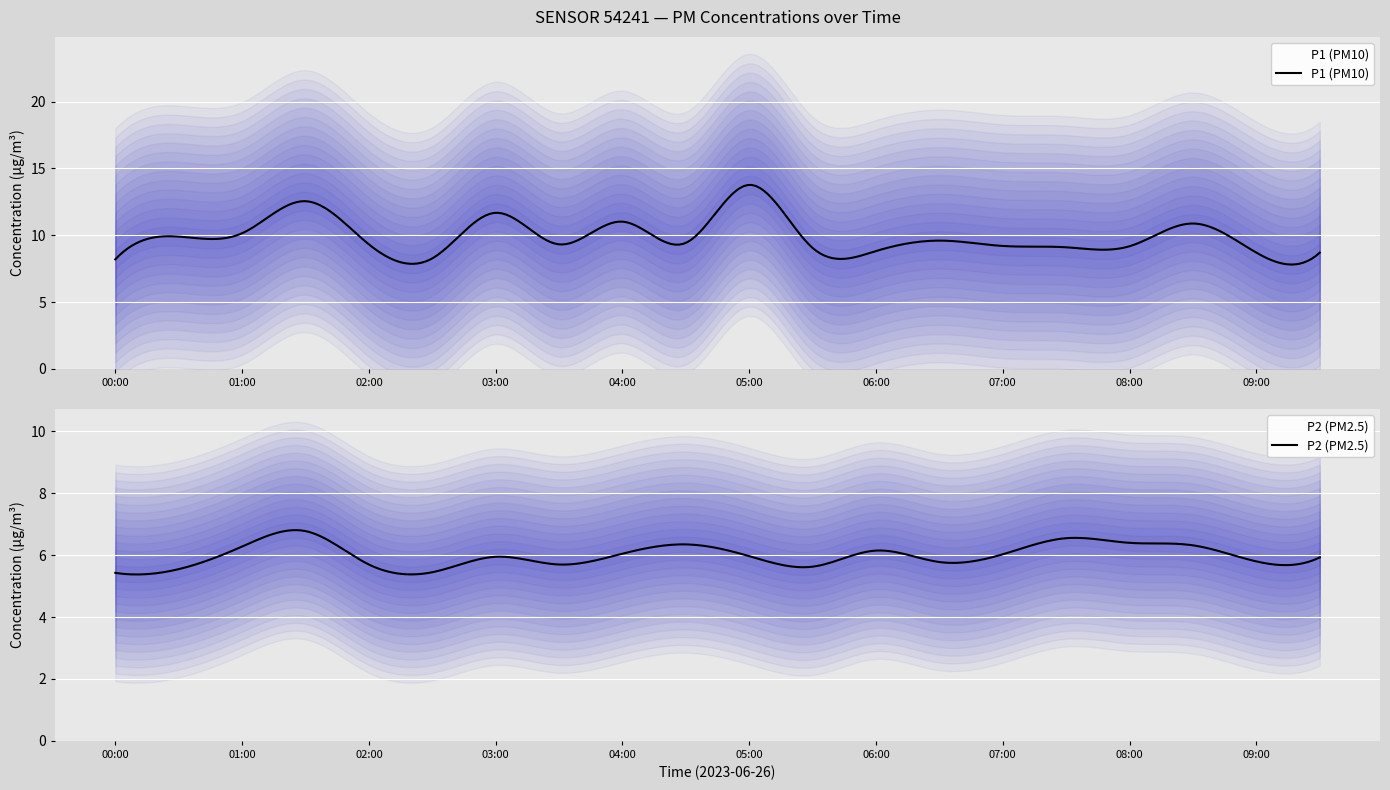

At 06:00, list the series in order from largest to smallest.

P1, P2